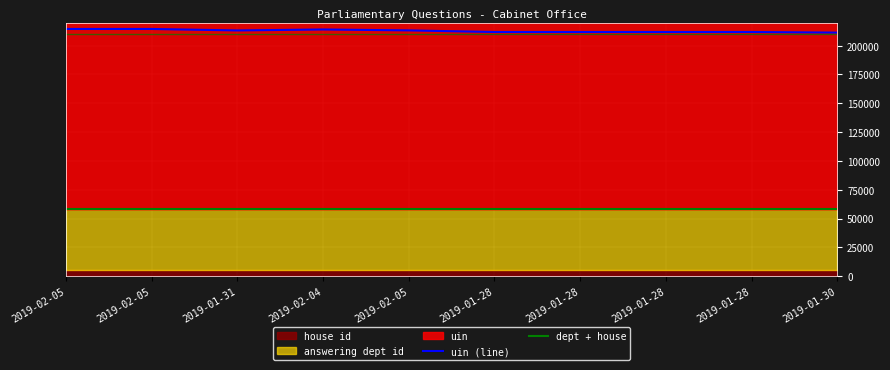

What is the greatest value displayed?

214501